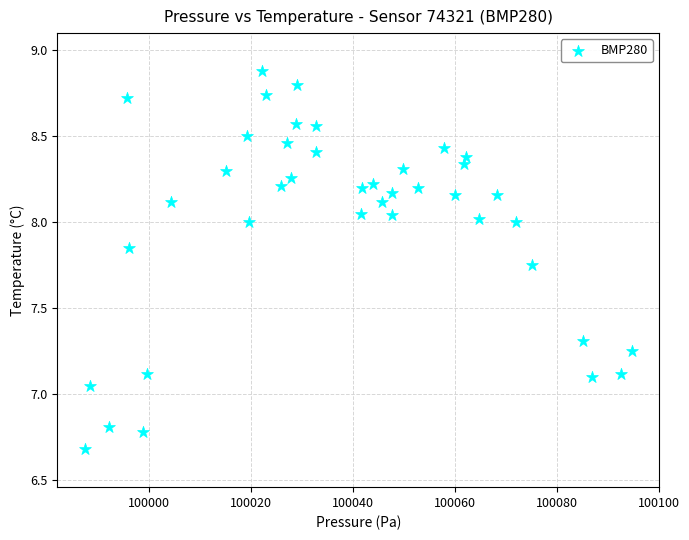

What is the range of X values (max minus min)?

107.3